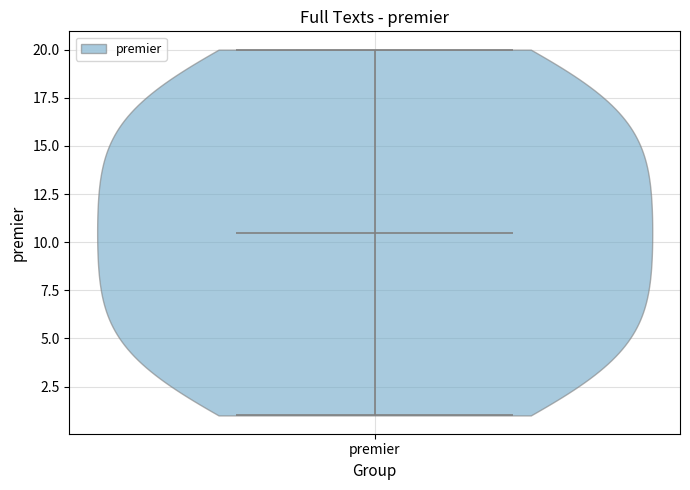

Read this violin plot against the y-axis: where its median line is, and the lowest and highest points the violin reaches. The values are not printed on the chart, so give them approximately, as read against the axis.

median line 10.5, lowest point 1.0, highest point 20.0